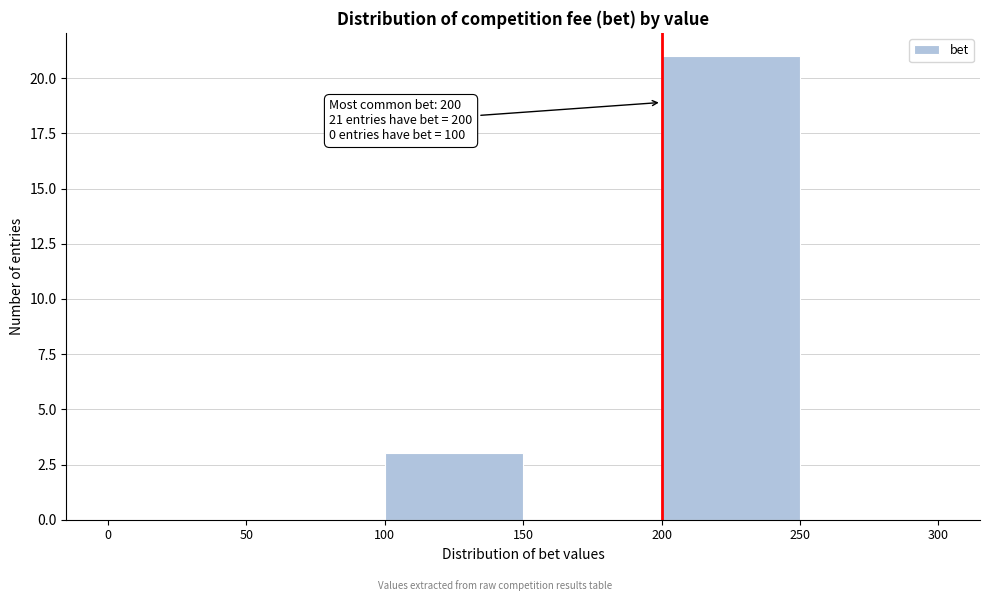

Which range on the x-axis has the tallest bar?

200 to 250